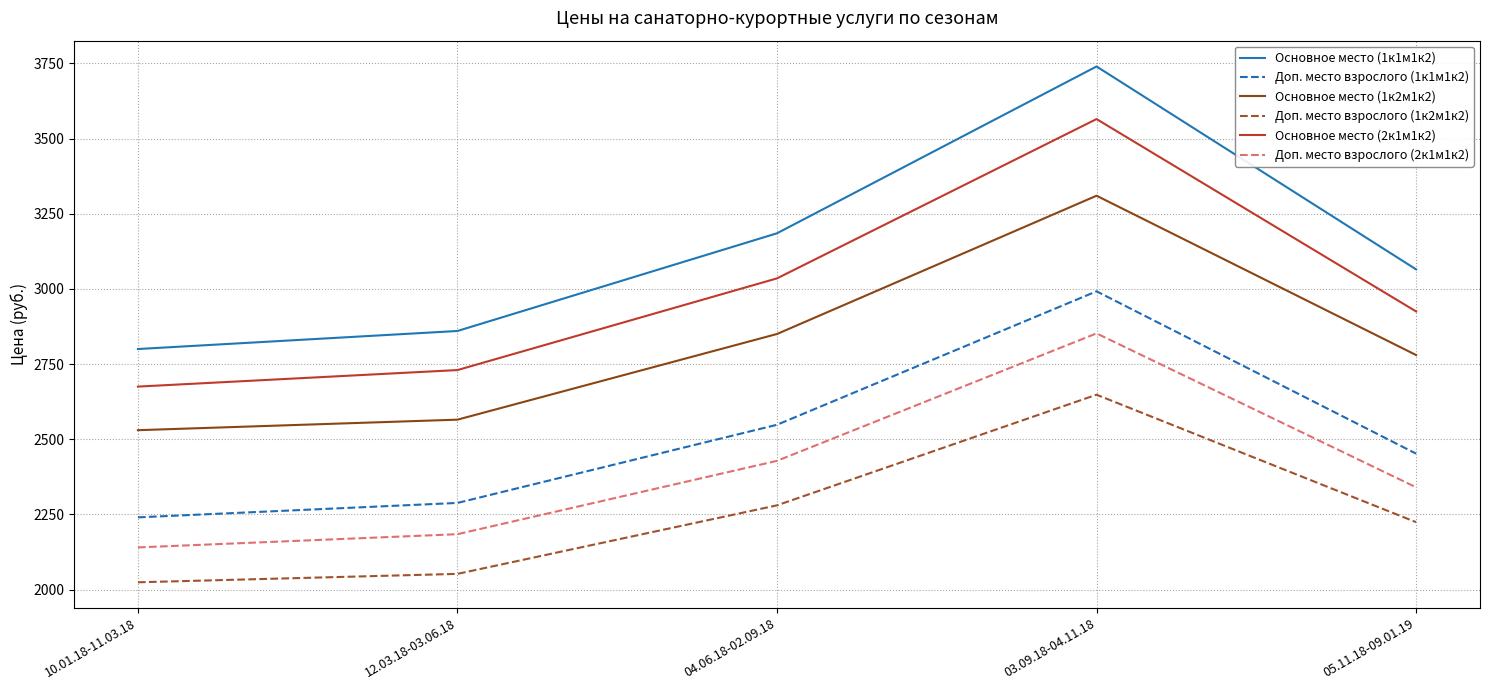

What is the average value of the Основное место (1к1м1к2) series?

3130